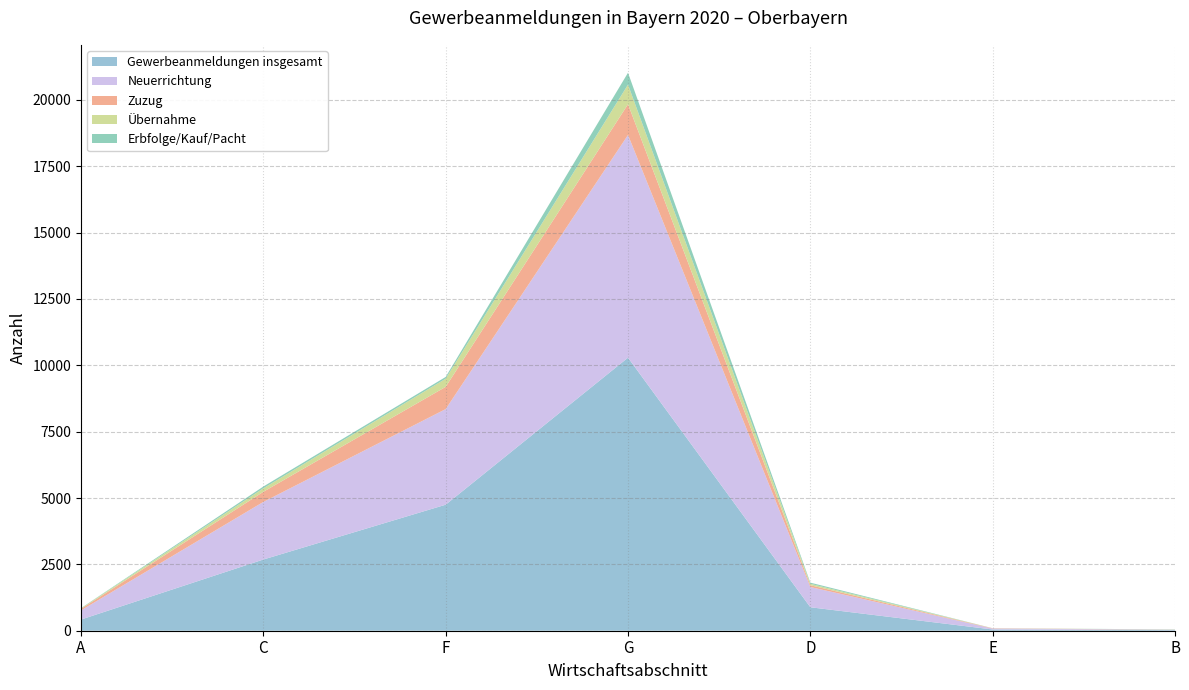

Reading right to left, extract all data points from this chart.

Gewerbeanmeldungen insgesamt: B Bergbau=22	E Wasserversorgung=47	D Energieversorgung=884	G Handel=10288	F Baugewerbe=4748	C Verarbeitendes Gewerbe=2683	A Land- u. Forstwirtschaft=421
Neuerrichtung: B Bergbau=14	E Wasserversorgung=35	D Energieversorgung=763	G Handel=8392	F Baugewerbe=3603	C Verarbeitendes Gewerbe=2170	A Land- u. Forstwirtschaft=346
Zuzug: B Bergbau=2	E Wasserversorgung=10	D Energieversorgung=67	G Handel=1158	F Baugewerbe=838	C Verarbeitendes Gewerbe=382	A Land- u. Forstwirtschaft=55
Übernahme: B Bergbau=6	E Wasserversorgung=2	D Energieversorgung=54	G Handel=738	F Baugewerbe=307	C Verarbeitendes Gewerbe=131	A Land- u. Forstwirtschaft=20
Erbfolge/Kauf/Pacht: B Bergbau=6	E Wasserversorgung=1	D Energieversorgung=43	G Handel=448	F Baugewerbe=66	C Verarbeitendes Gewerbe=67	A Land- u. Forstwirtschaft=10